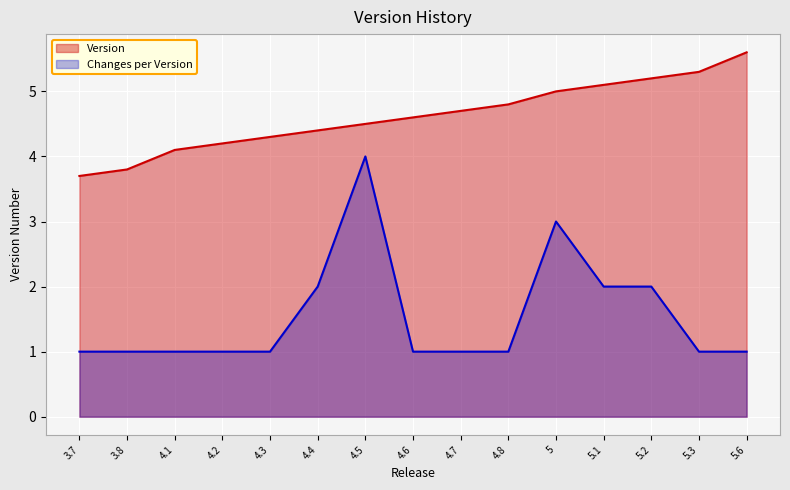

What is the label of the 8th point from the left?

4.6